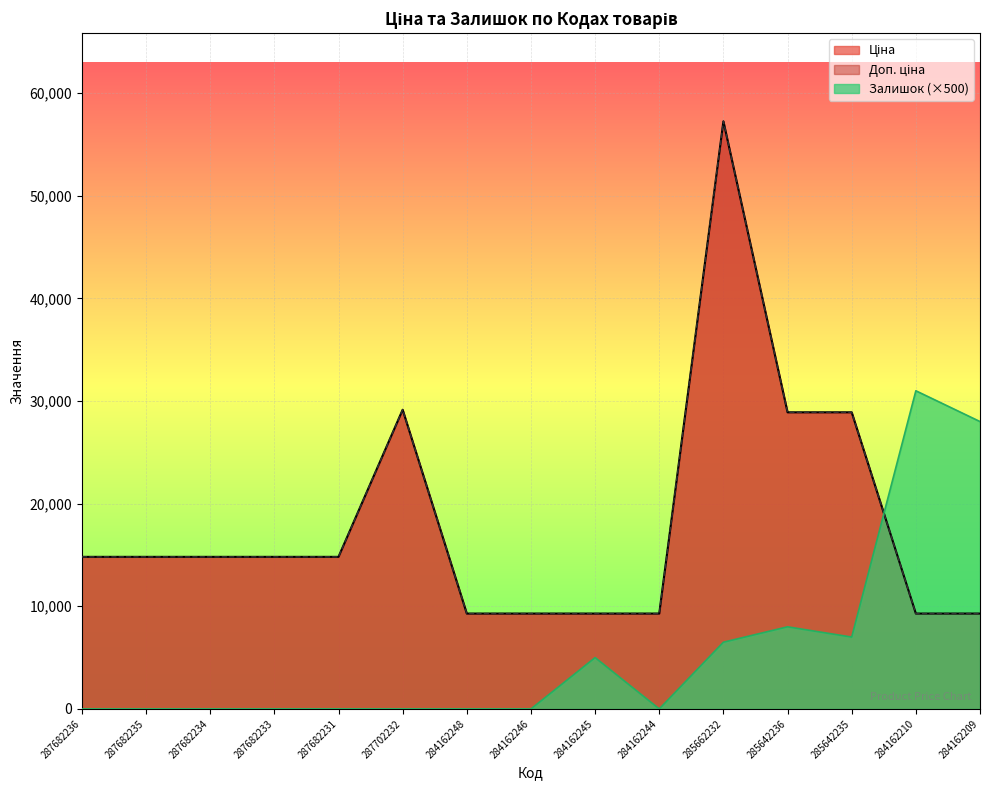

The Ціна series shows 9290.5 at 284162248. True or false?

True